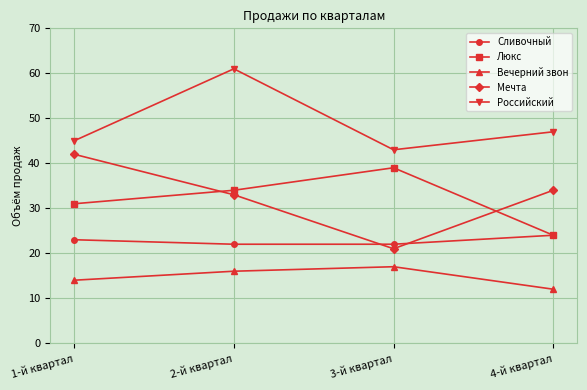

The value of Вечерний звон at 4-й квартал is 12. True or false?

True